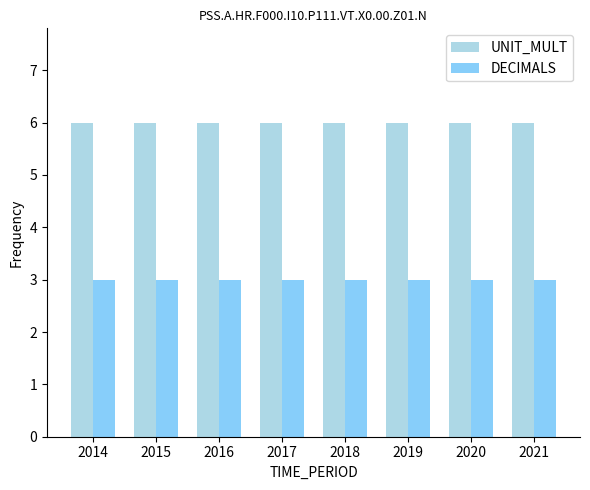

What is the sum of the DECIMALS values at 2016 and 2015?

6